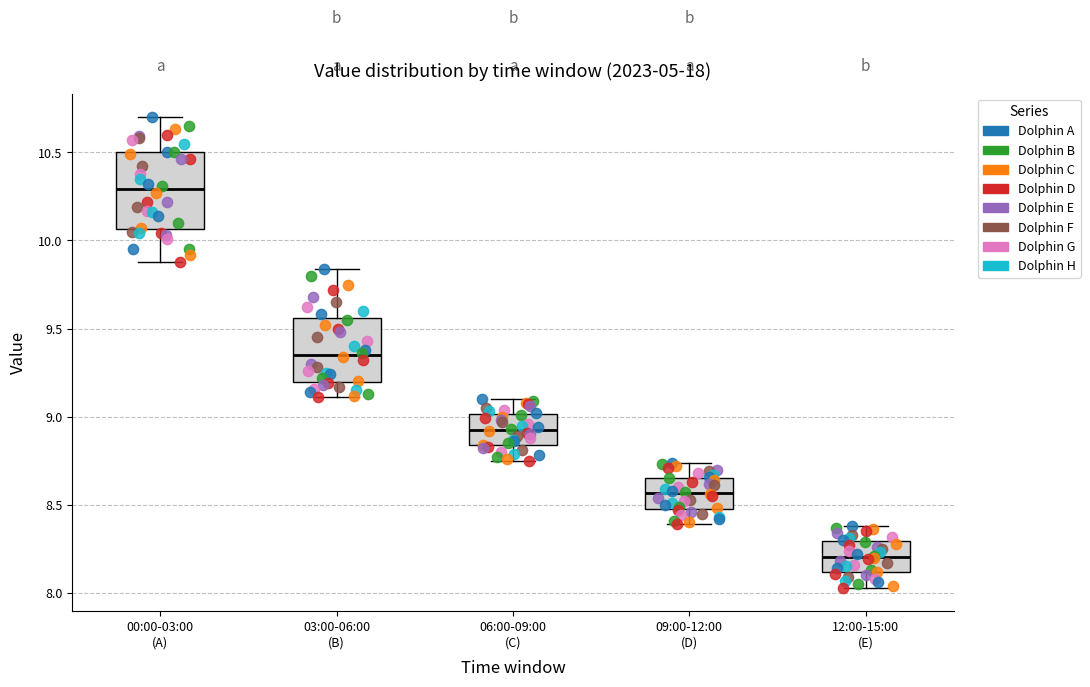

Which box's median line is the highest?

00:00-03:00 (A)